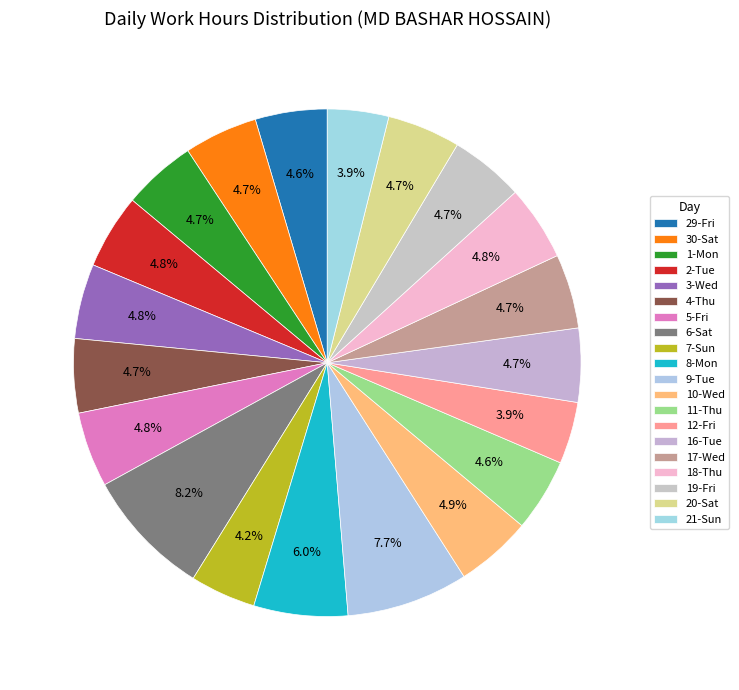

How many slices are in this pie chart?

20